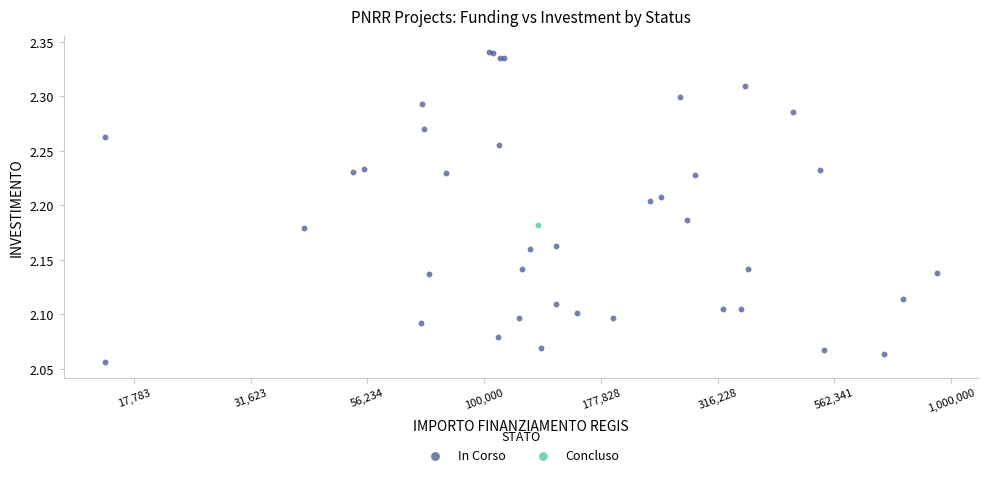

What are all the series names shown in the legend?

In Corso, Concluso